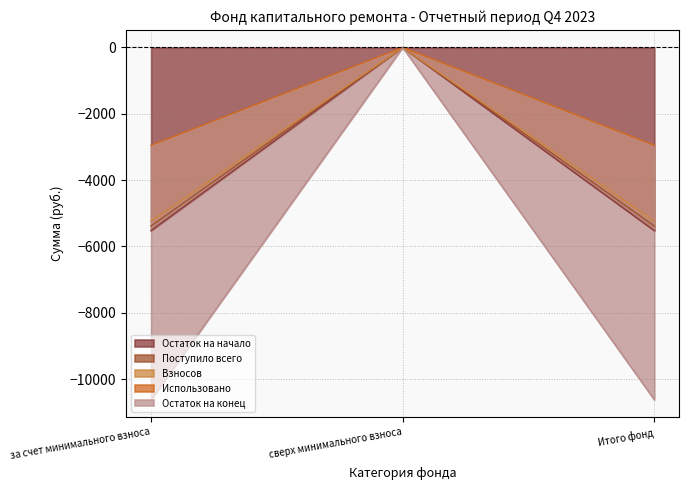

Reading left to right, list all the values displayed in this chart.

Остаток на начало: за счет минимального взноса=-5525.5	сверх минимального взноса=0.0	Итого фонд=-5525.5
Поступило всего: за счет минимального взноса=-5382.6	сверх минимального взноса=0.0	Итого фонд=-5382.6
Взносов: за счет минимального взноса=-2951.4	сверх минимального взноса=0.0	Итого фонд=-2951.4
Использовано: за счет минимального взноса=-5240.0	сверх минимального взноса=0.0	Итого фонд=-5240.0
Остаток на конец: за счет минимального взноса=-10622.6	сверх минимального взноса=0.0	Итого фонд=-10622.6